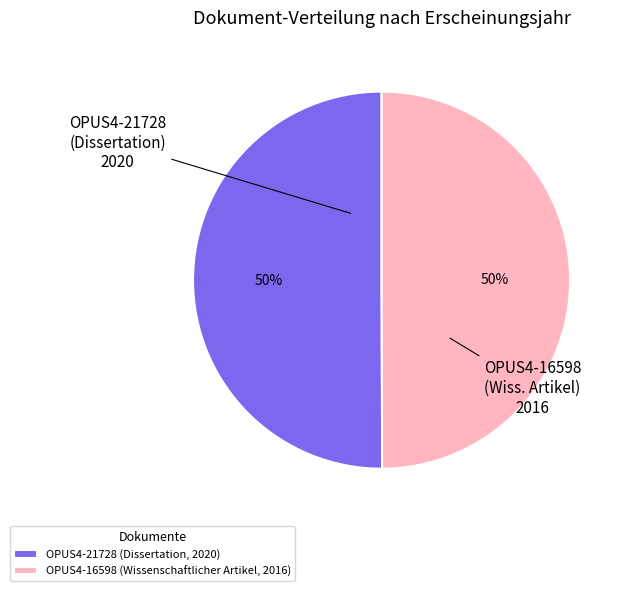

Is the sum of OPUS4-21728 (Dissertation, 2020) and OPUS4-16598 (Wissenschaftlicher Artikel, 2016) greater than half?

Yes